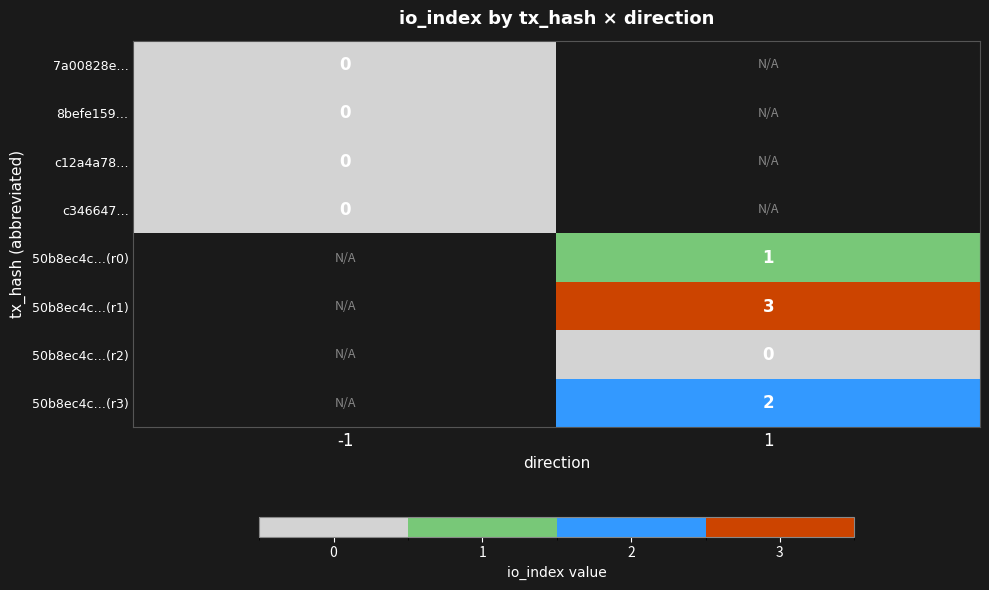

The value of 50b8ec4c…(r1) at 1 is 3. True or false?

True